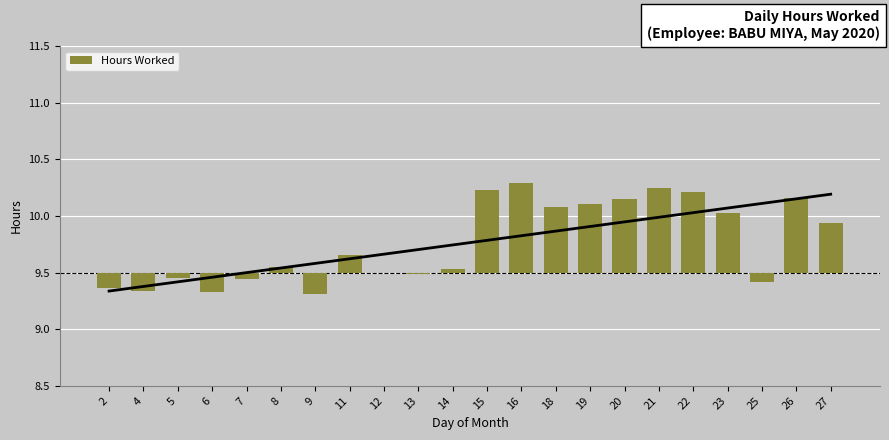

What is the difference between the values at 25 and 12?

0.1